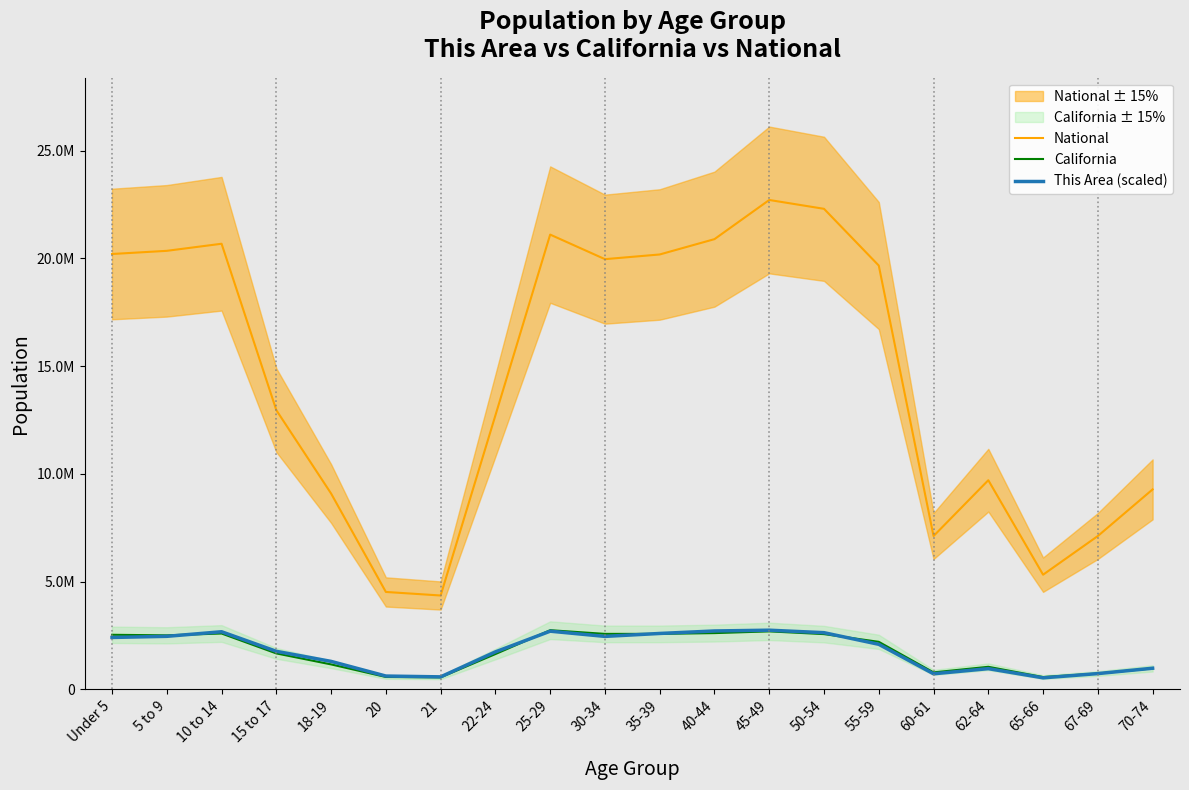

What is the label of the 5th point from the left?

18-19